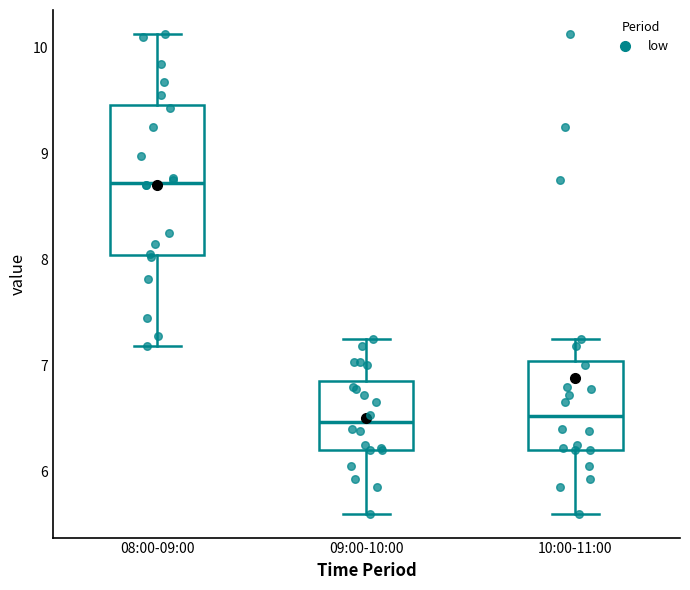

Comparing the boxes themselves (not the whiskers), which one is the tallest?

08:00-09:00